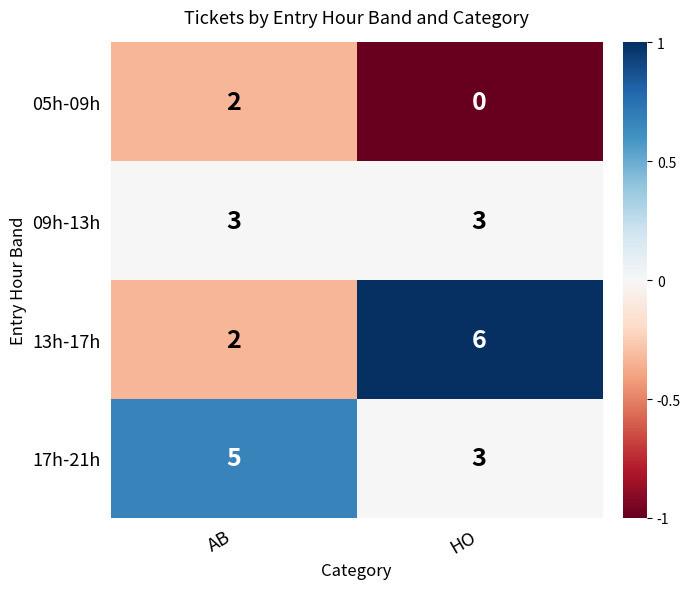

Between AB and HO, which series saw the biggest shift?

13h-17h